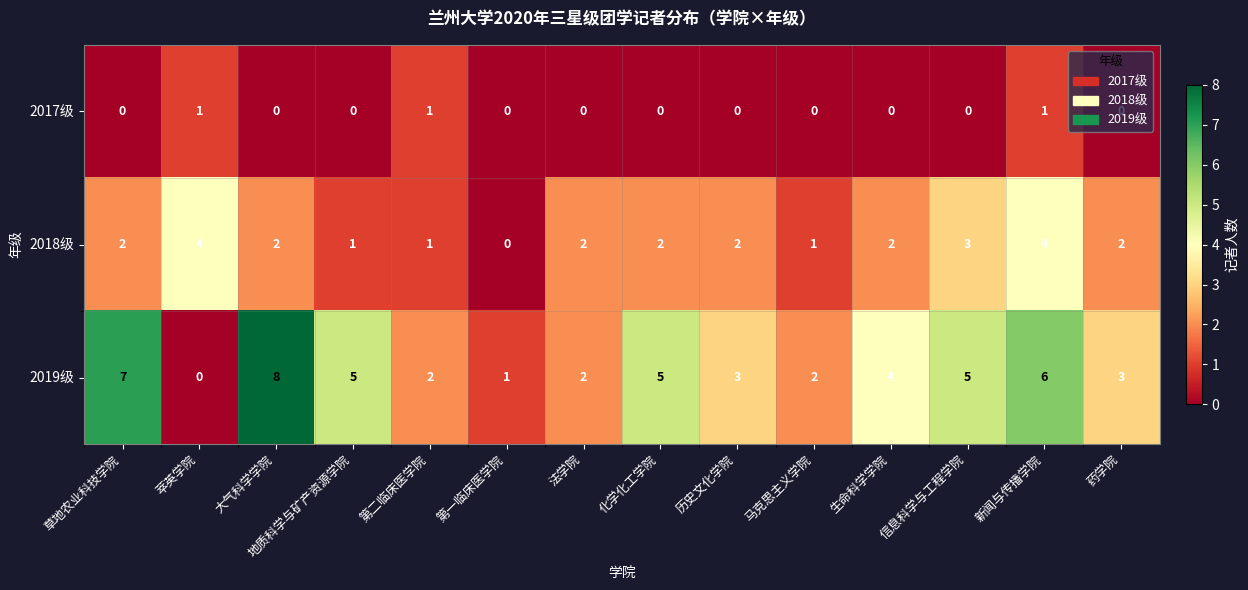

Is it true that 2019级 equals 2 at 法学院?

True